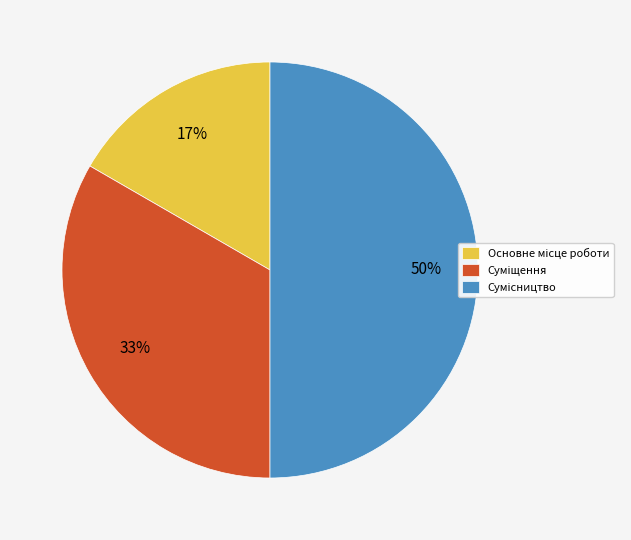

To the nearest percent, what is the average slice percentage?

33%